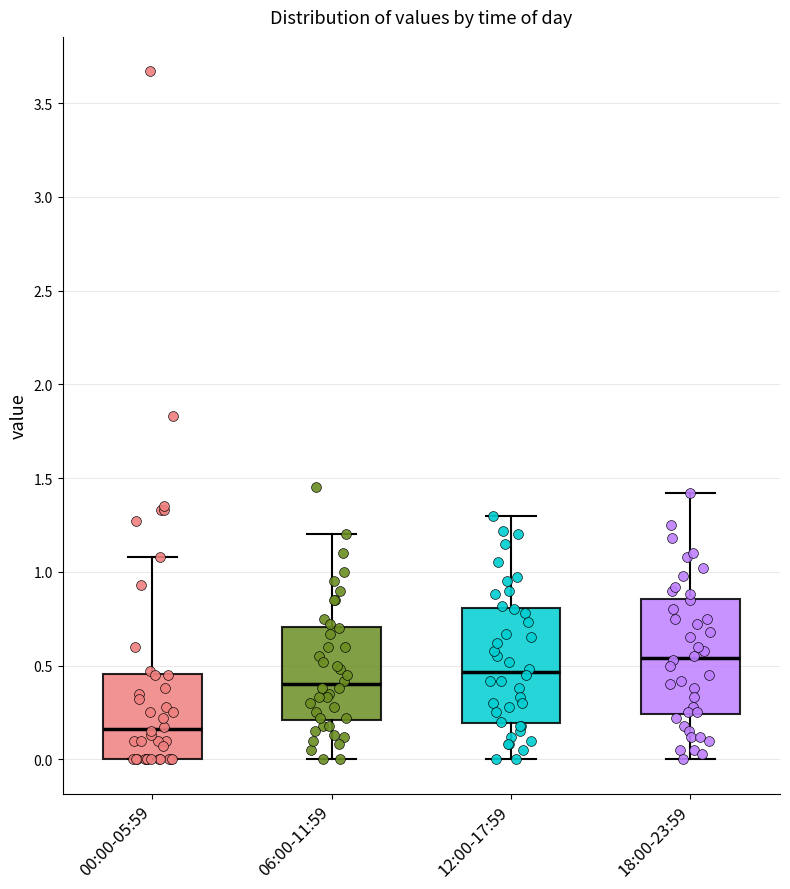

Reading left to right, read every box against the y-axis: the position of its median line, the range the box covers, and the ends of its whiskers. The values are not printed on the chart, so give them approximately, as read against the axis.

00:00-05:59: median 0.15, box 0.00 to 0.45, whiskers 0.00 to 1.10
06:00-11:59: median 0.40, box 0.20 to 0.70, whiskers 0.00 to 1.20
12:00-17:59: median 0.45, box 0.20 to 0.80, whiskers 0.00 to 1.30
18:00-23:59: median 0.55, box 0.25 to 0.85, whiskers 0.00 to 1.40